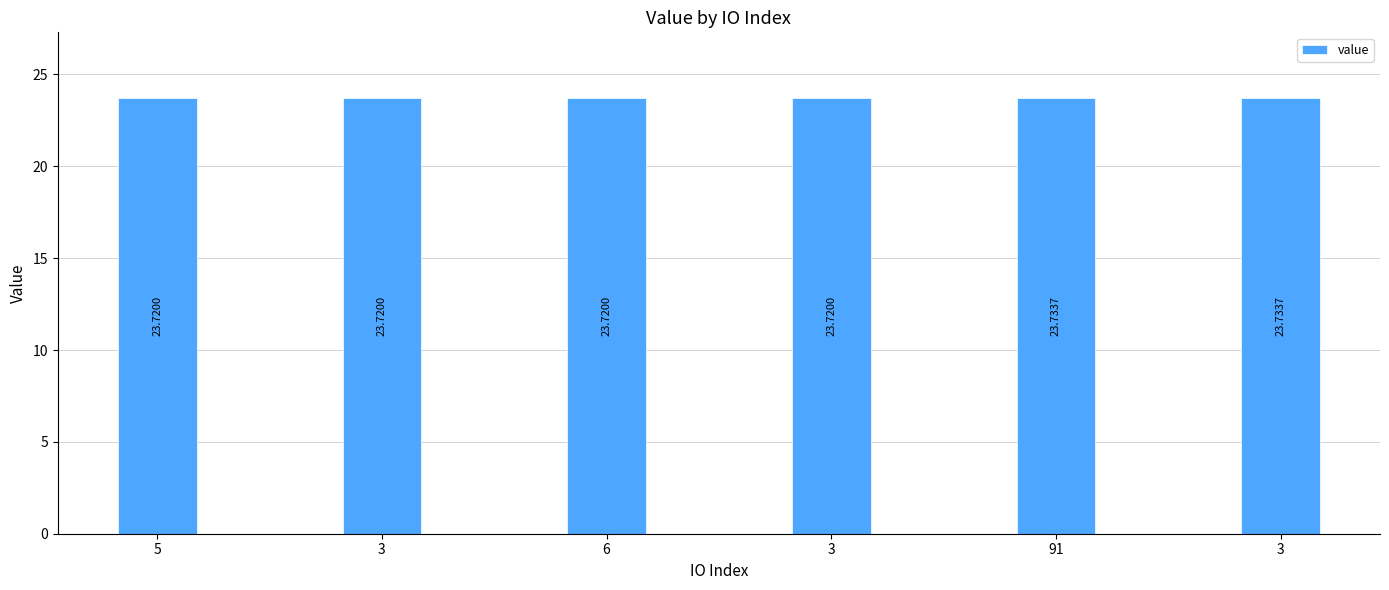

How many bars are there in total?

6